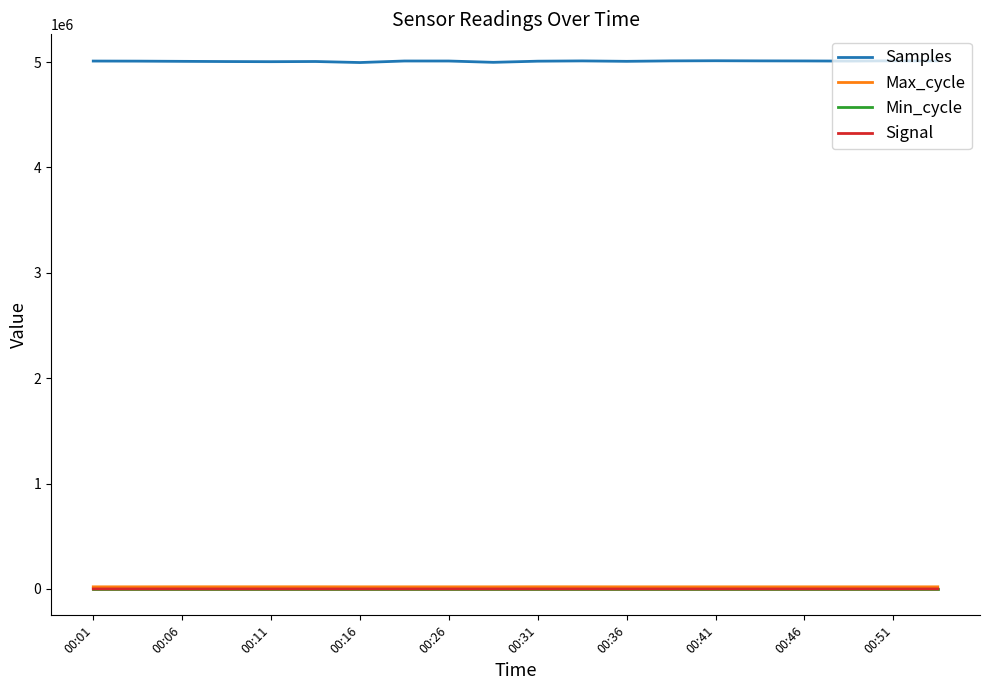

True or false: Signal and Samples intersect in this chart.

False